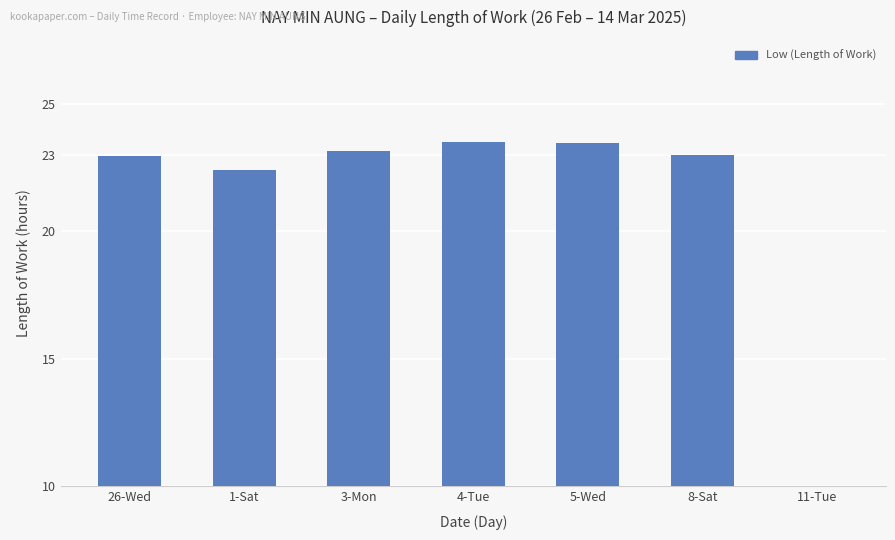

What is the average value?

19.8